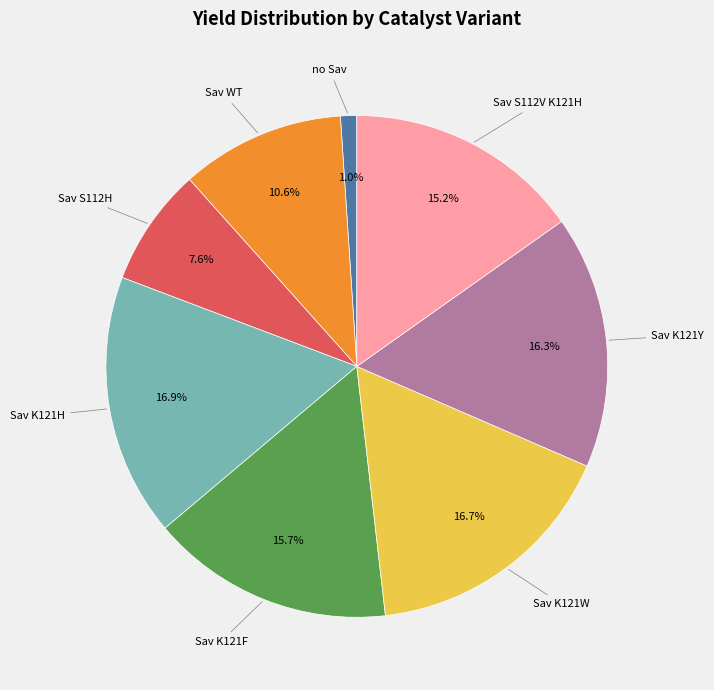

Is Sav WT the majority of the pie?

No